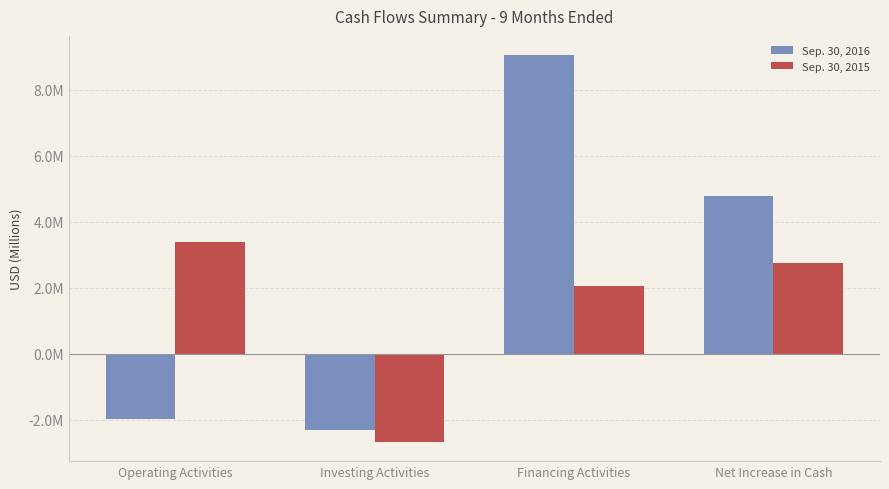

What are all the series names shown in the legend?

Sep. 30, 2016, Sep. 30, 2015